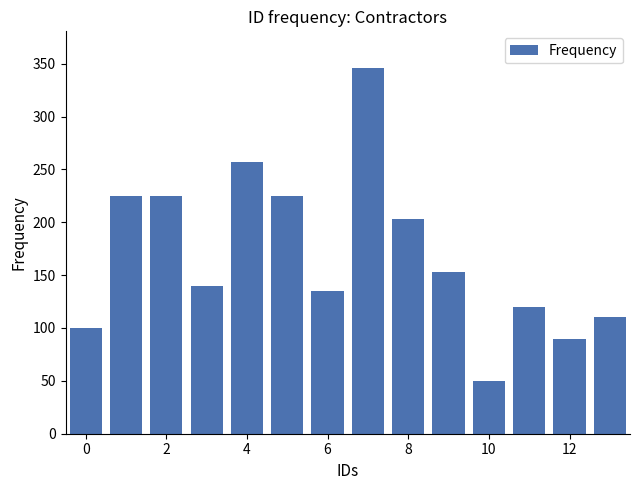

How many distinct data groups are displayed?

1